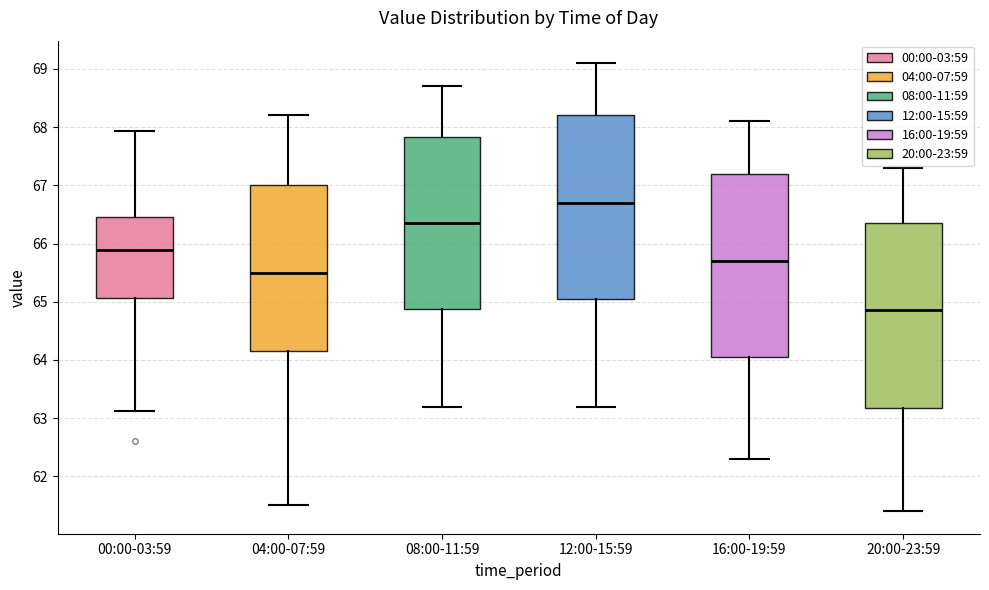

Which box's median line is the highest?

12:00-15:59